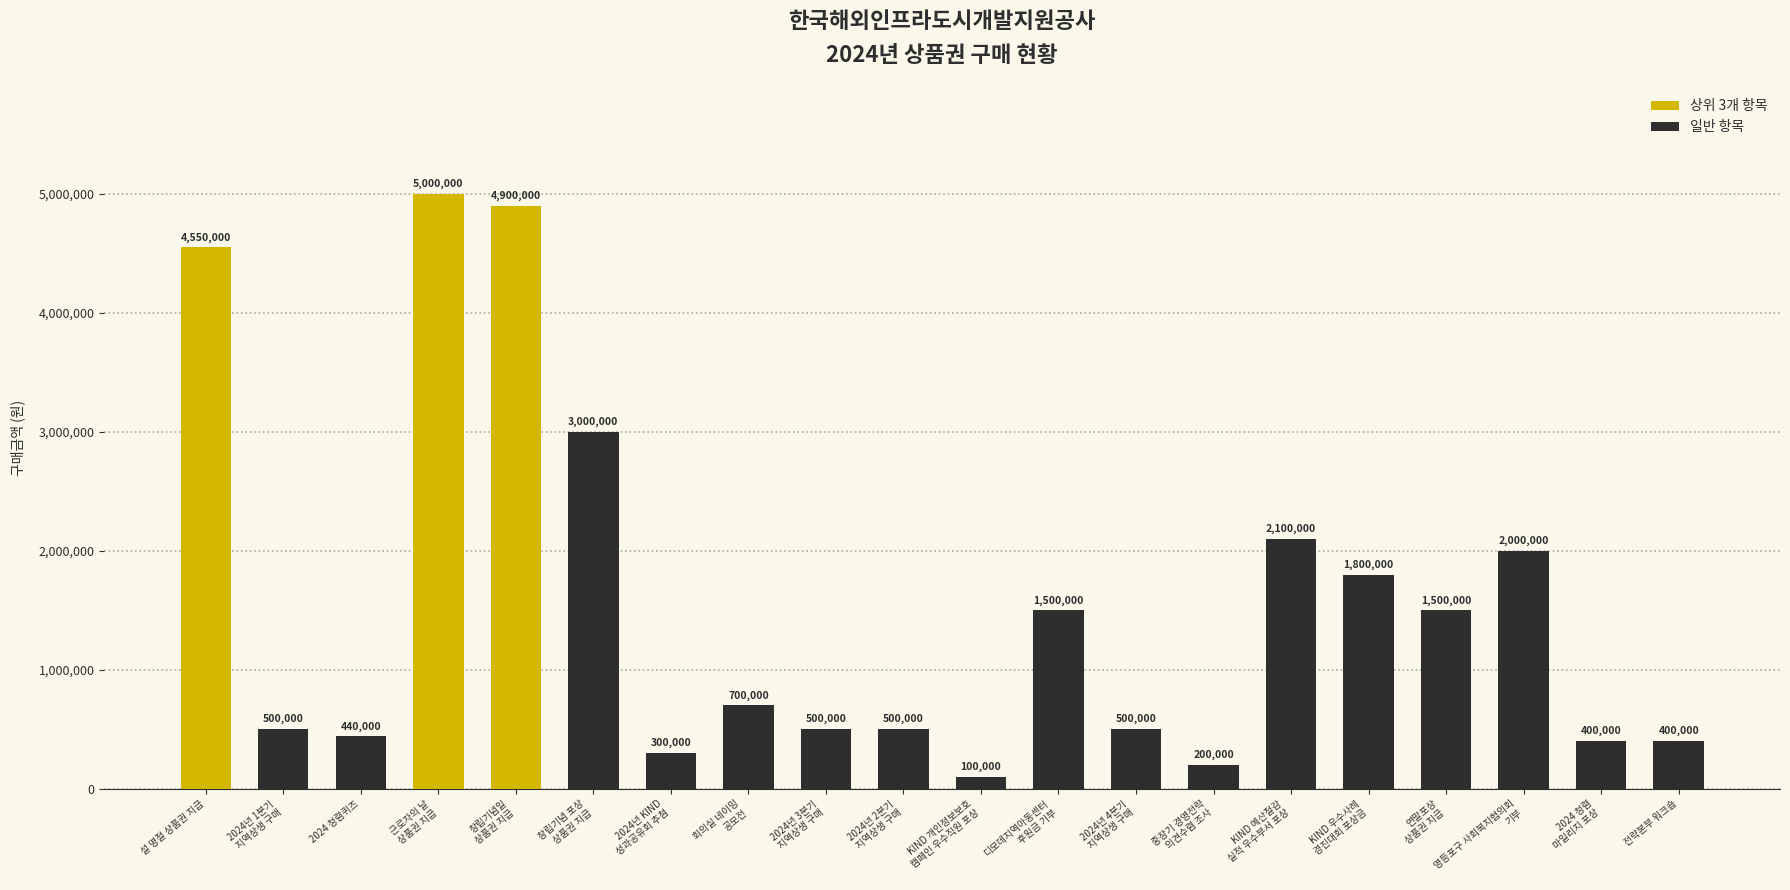

What is the difference between the maximum and second lowest values?

4800000